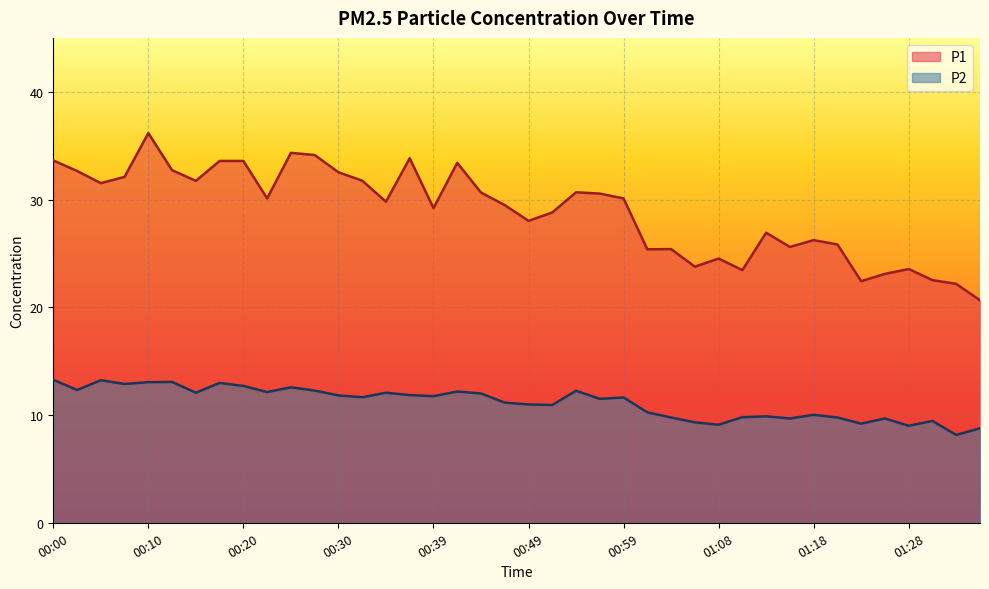

How many values in the P1 series exceed 30?

20